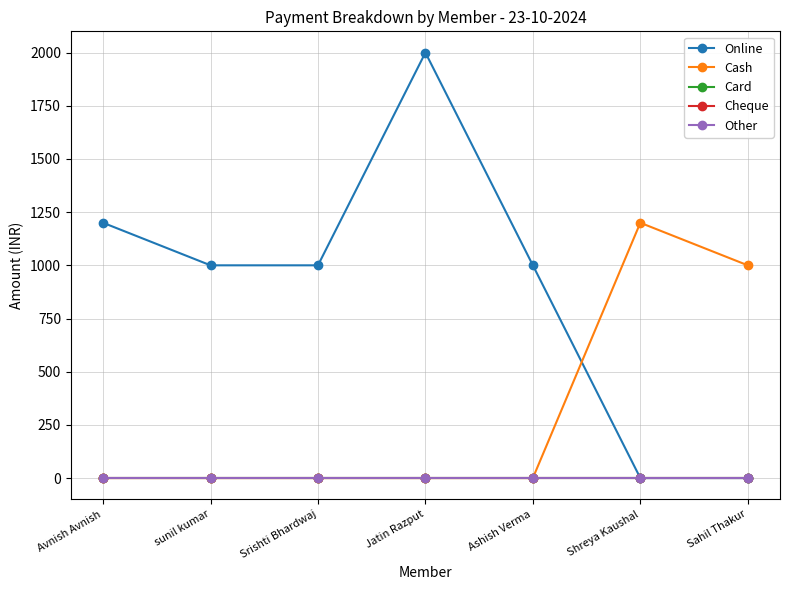

Is this an area chart (filled region under the line)?

No